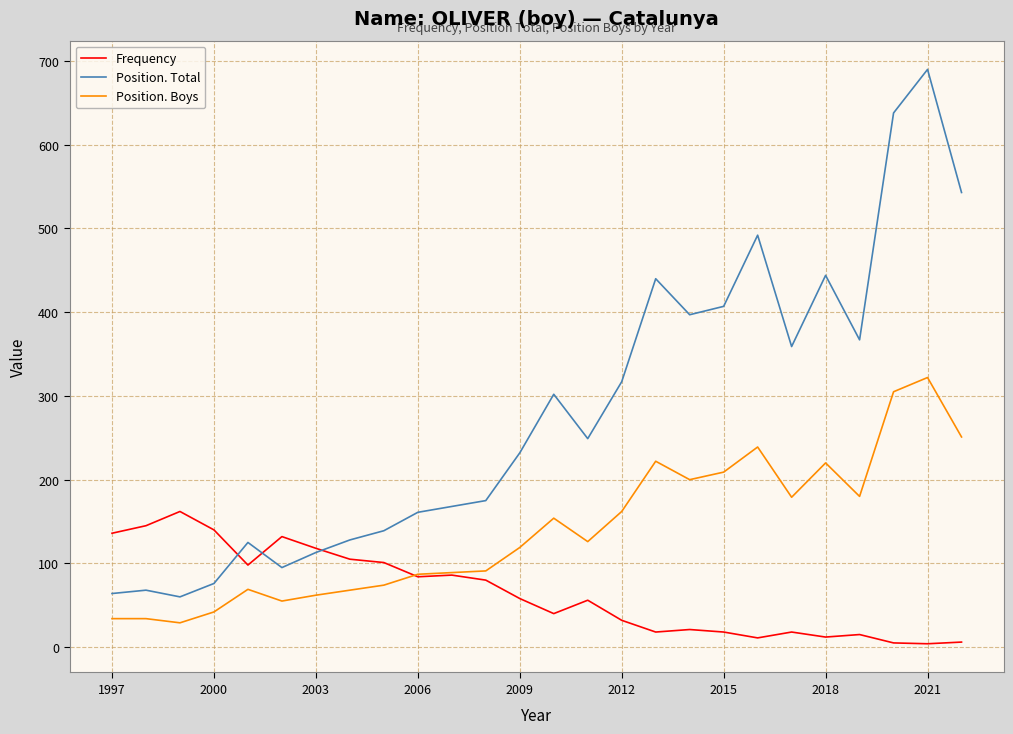

What is the greatest value displayed?

690